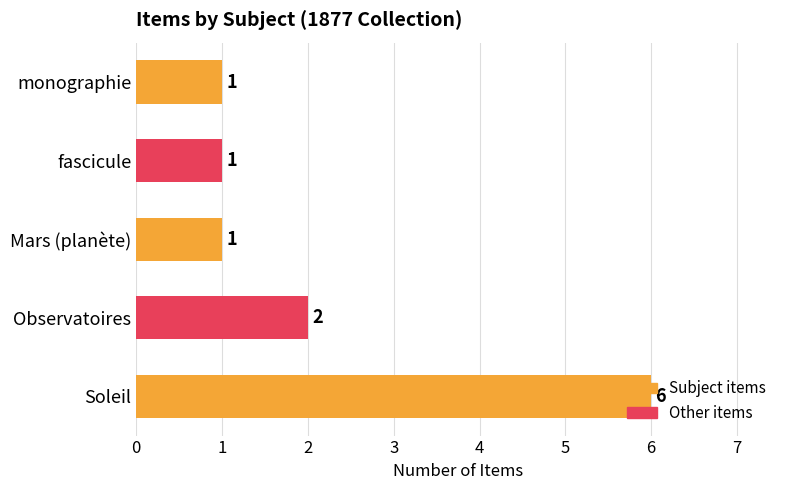

What is the ratio of the value at Soleil to the value at Observatoires?

3.0